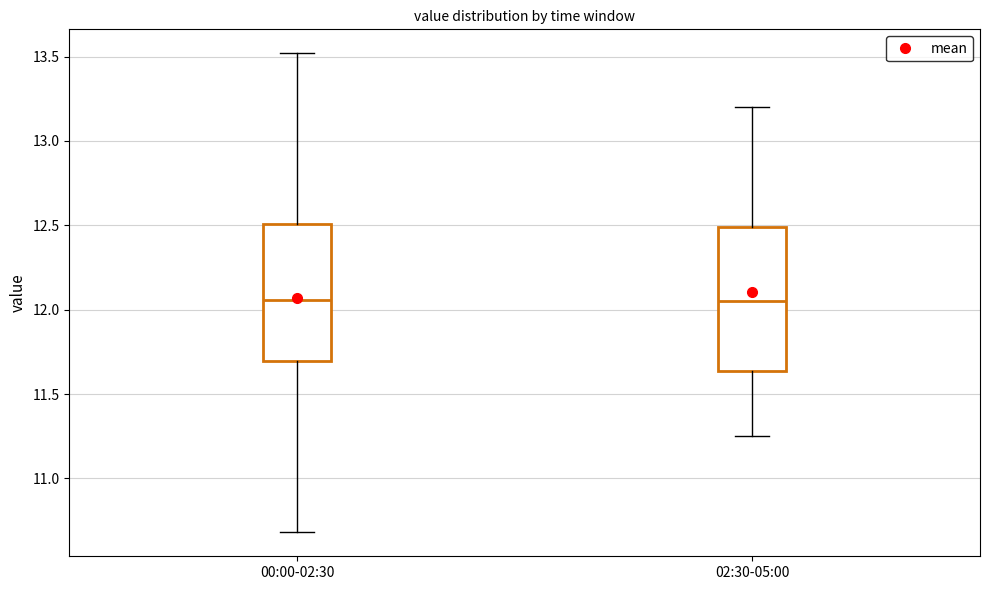

Reading left to right, transcribe this box plot: for each box, give where its median line is, the range the box spans, and where its two whiskers end, as read against the y-axis. The values are not printed on the chart, so give them approximately, as read against the axis.

00:00-02:30: median 12.05, box 11.70 to 12.50, whiskers 10.70 to 13.50
02:30-05:00: median 12.05, box 11.65 to 12.50, whiskers 11.25 to 13.20